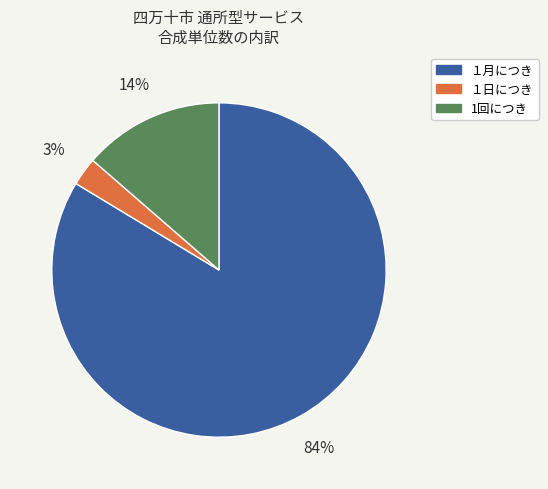

Rank the categories by value from highest to lowest.

１月につき, 1回につき, １日につき